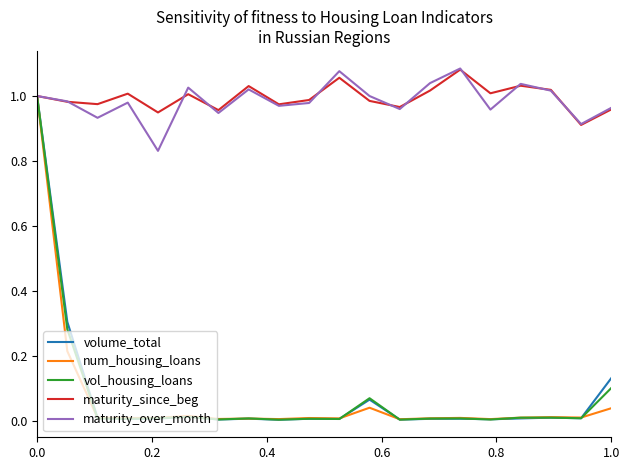

What are all the series names shown in the legend?

volume_total, num_housing_loans, vol_housing_loans, maturity_since_beg, maturity_over_month